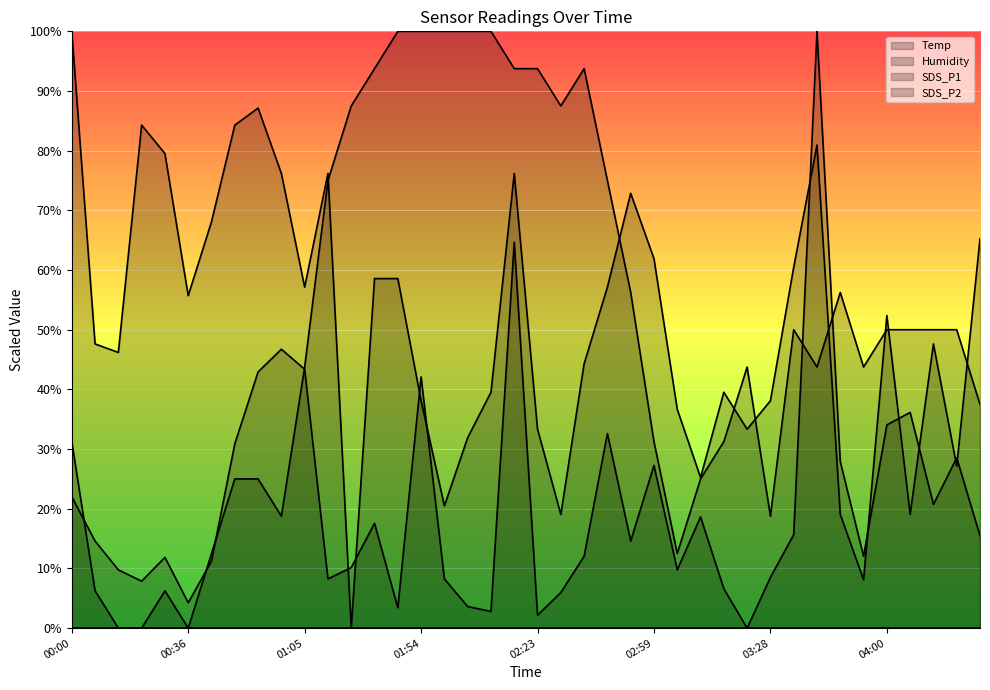

How many interior local valleys does the SDS_P1 series have?

11